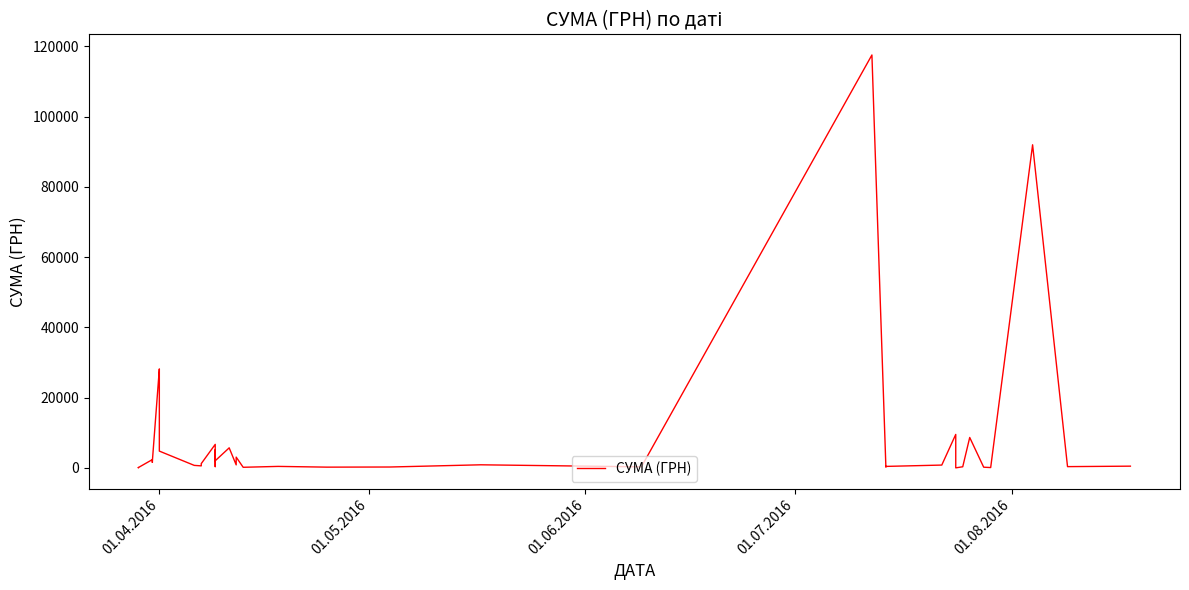

How many data points does each series have?

40